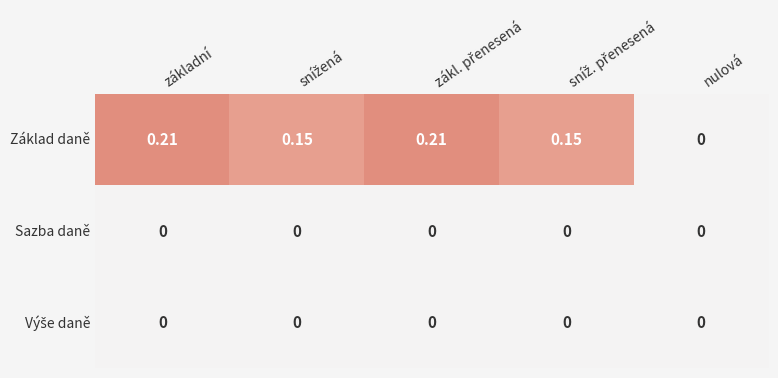

At which label is Základ daně closest to 0?

nulová